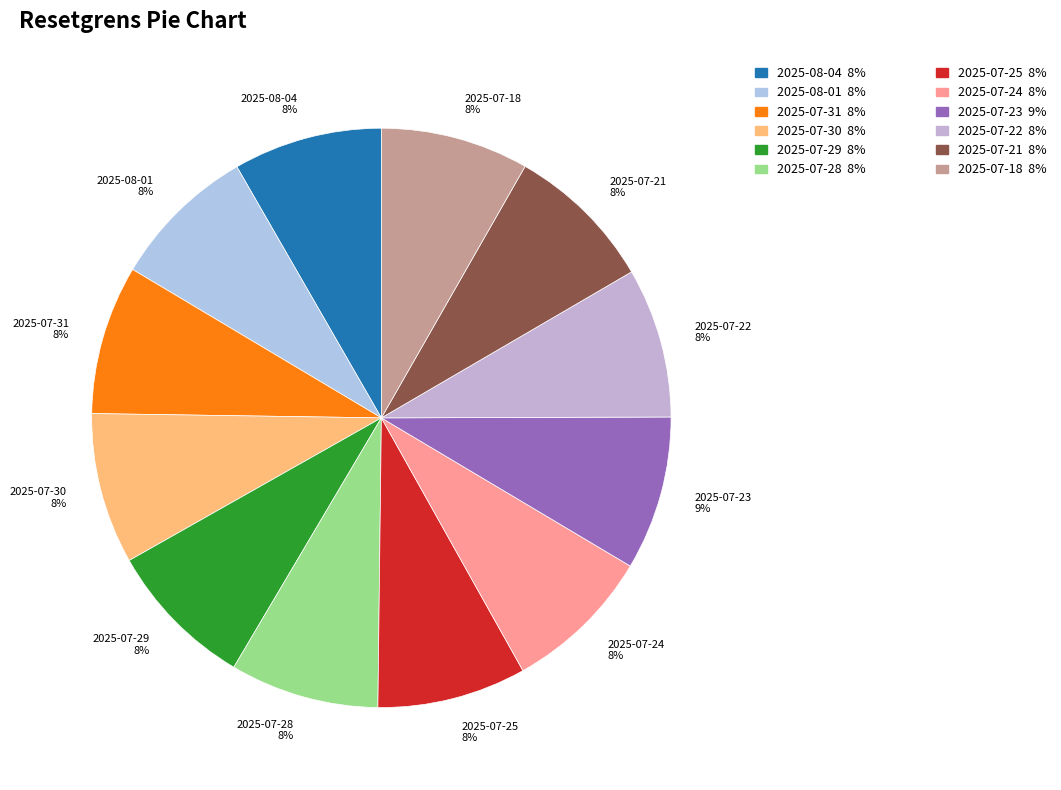

Does any single category account for the majority?

No